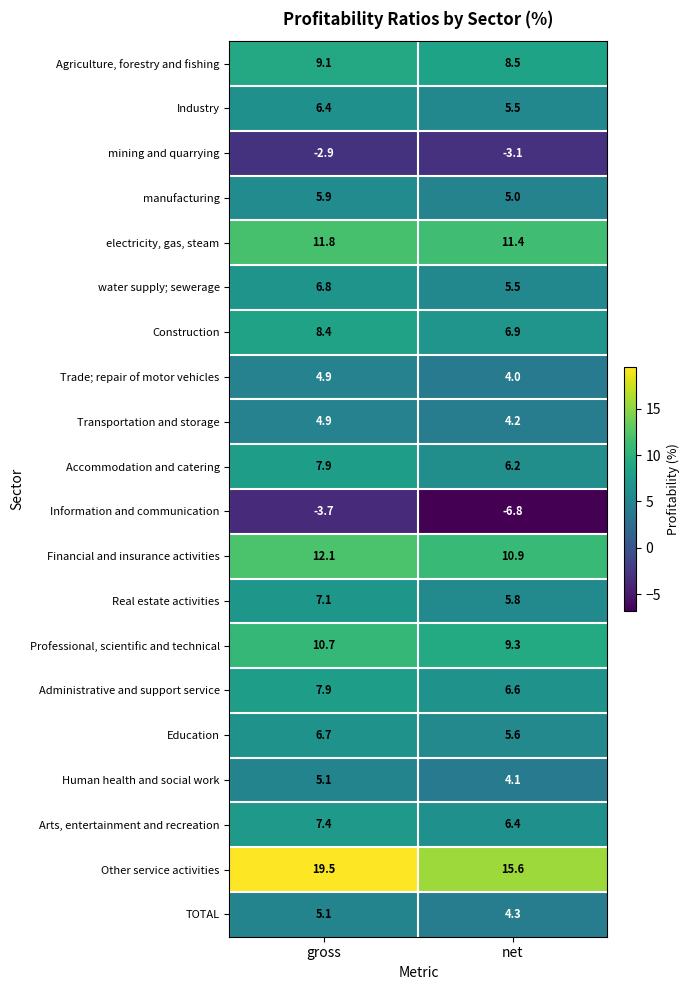

Count the number of data series in this chart.

20